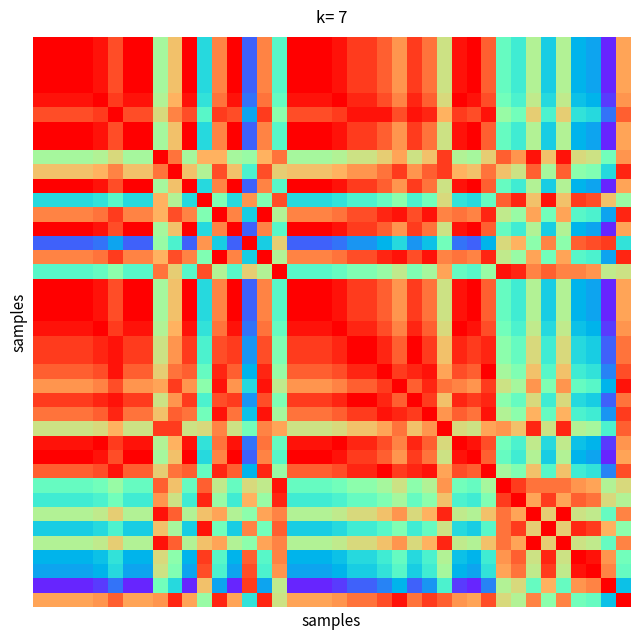

At which category is the sum across all series the highest?

23